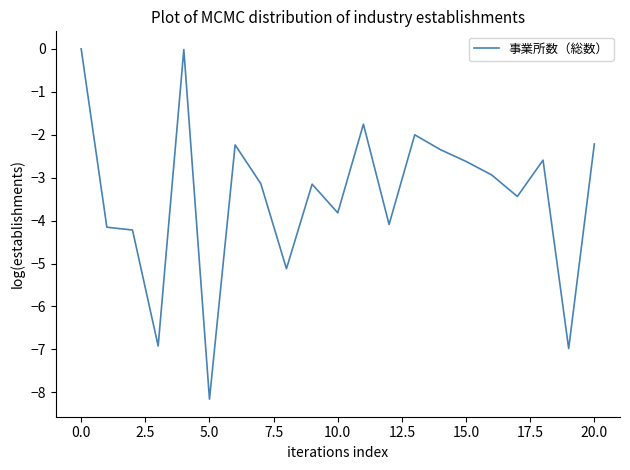

What is the smallest value displayed?

-8.2